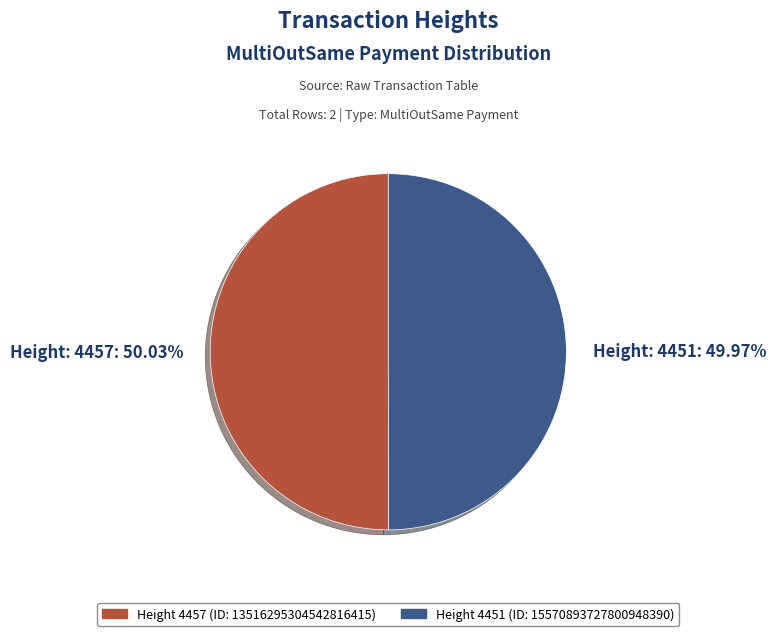

Combined, what portion of the pie is Height: 4457 and Height: 4451?

100.0%